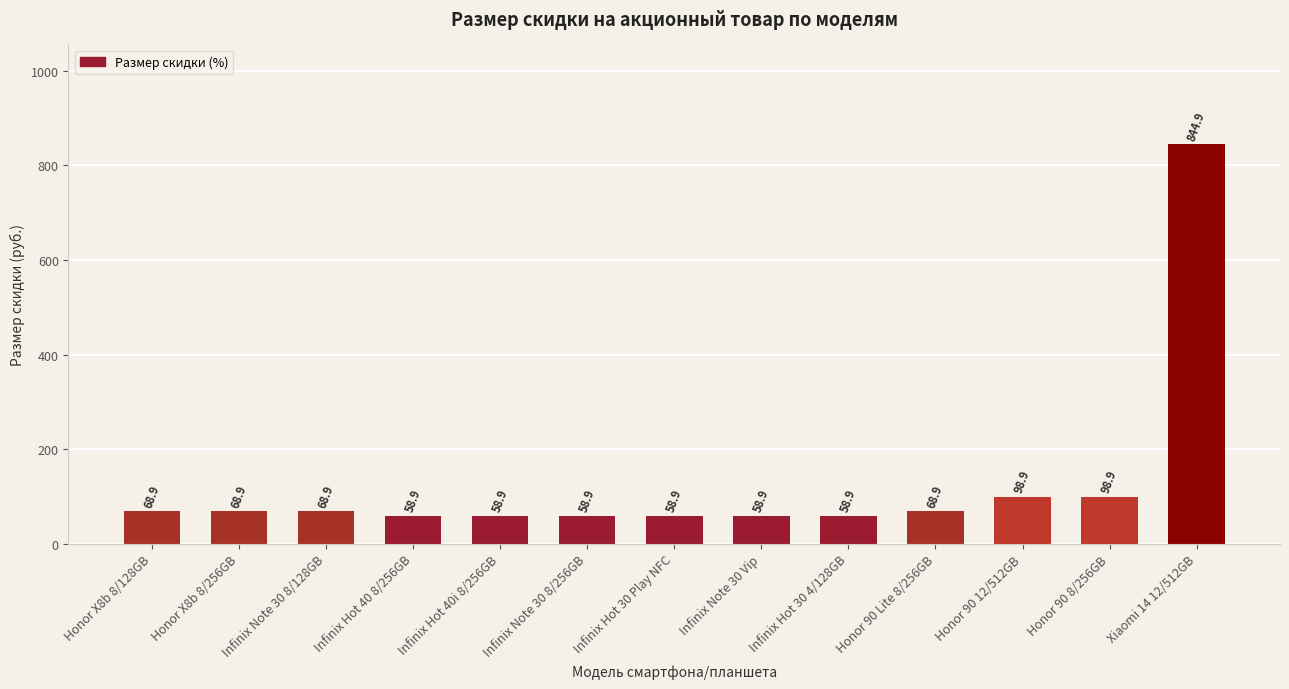

Are the bars horizontal?

No